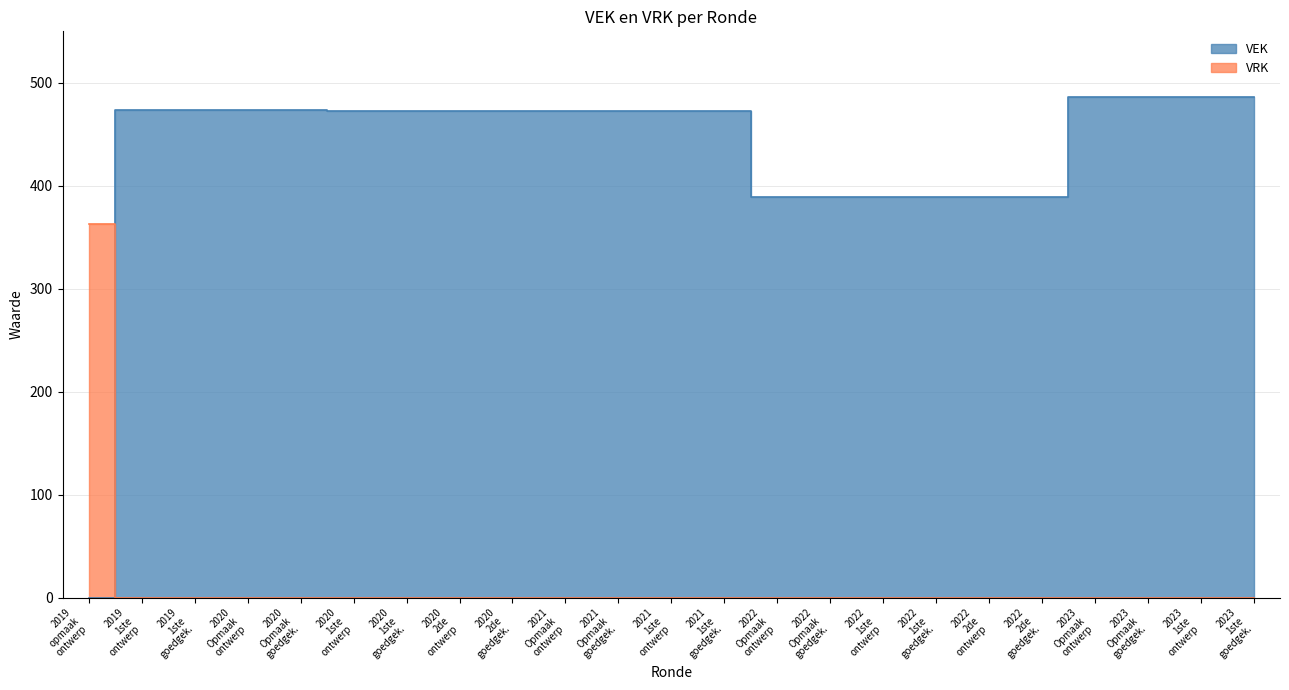

The value of x at 2019 opmaak ontwerp is 164. True or false?

False